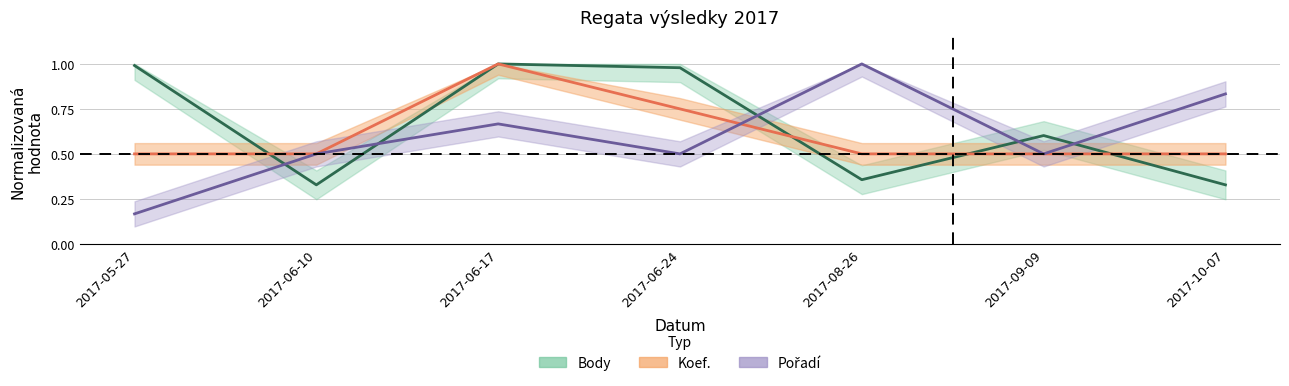

The value of Pořadí at 2017-10-07 is 0.8. True or false?

True